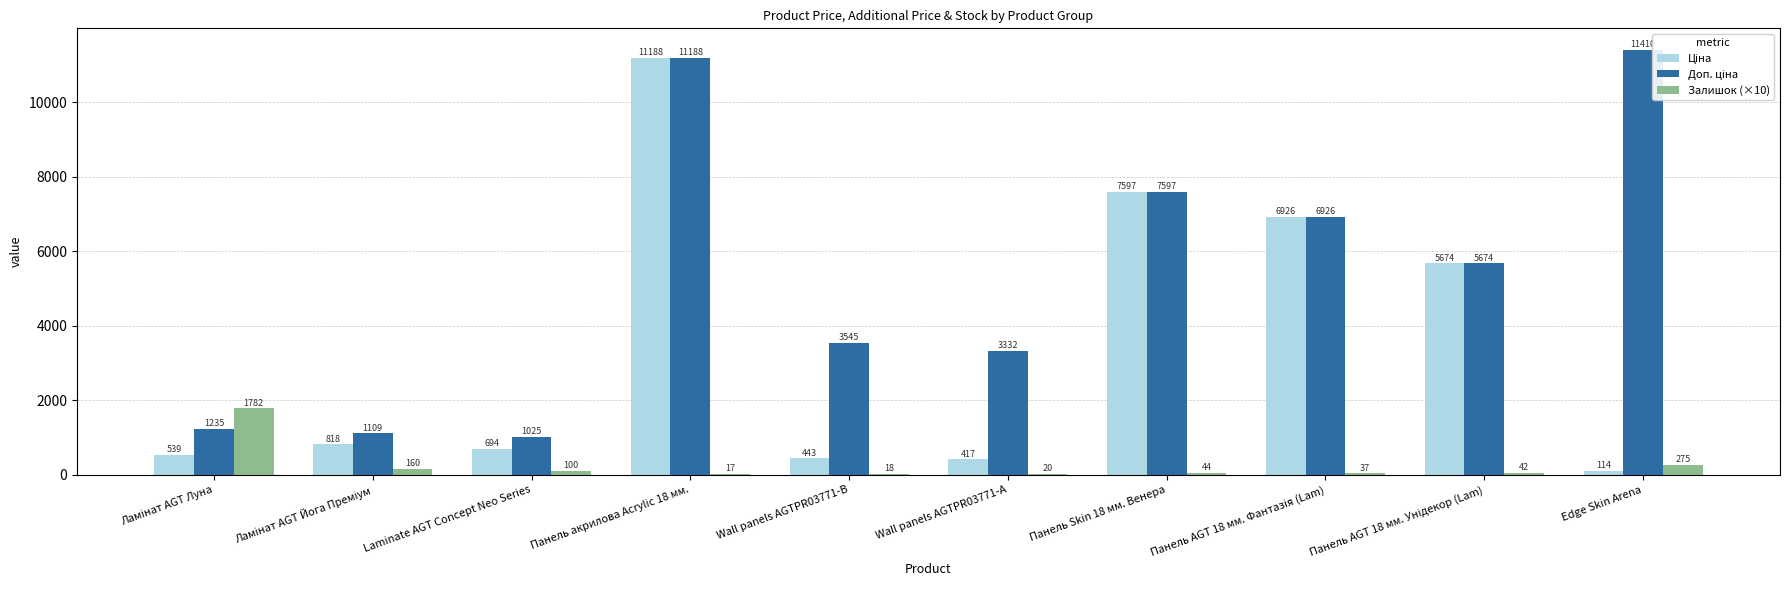

The Залишок (×10) series shows 16.6 at Панель акрилова Acrylic 18 мм.. True or false?

True